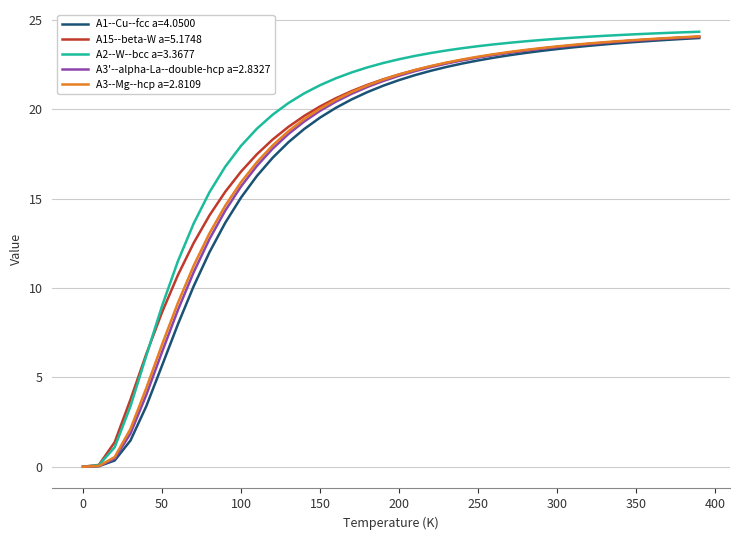

What is the greatest value displayed?

24.4